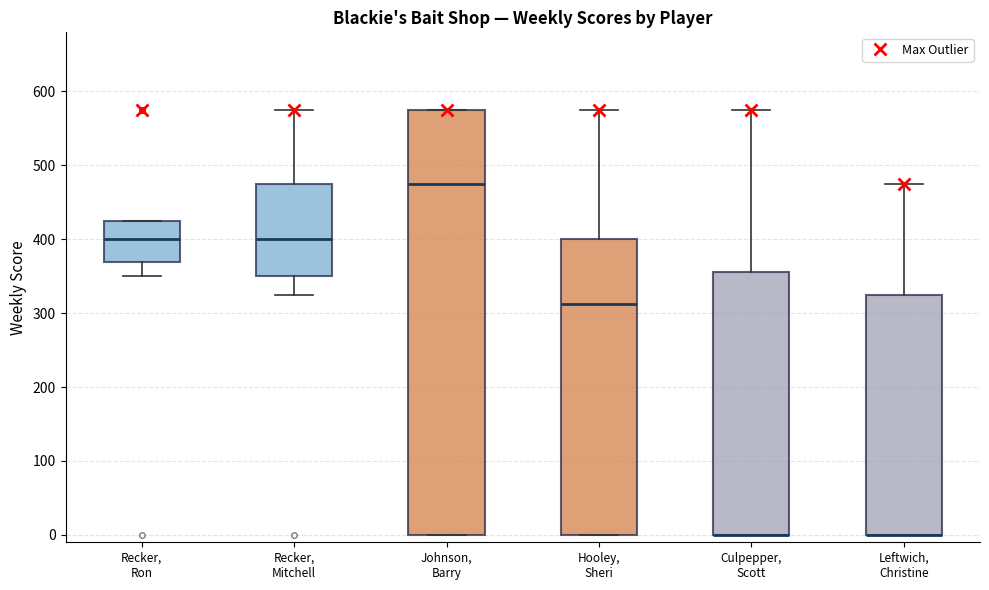

Where does the median line of the box for Johnson, Barry sit on the y-axis? The values are not printed on the chart, so give them approximately, as read against the axis.

480